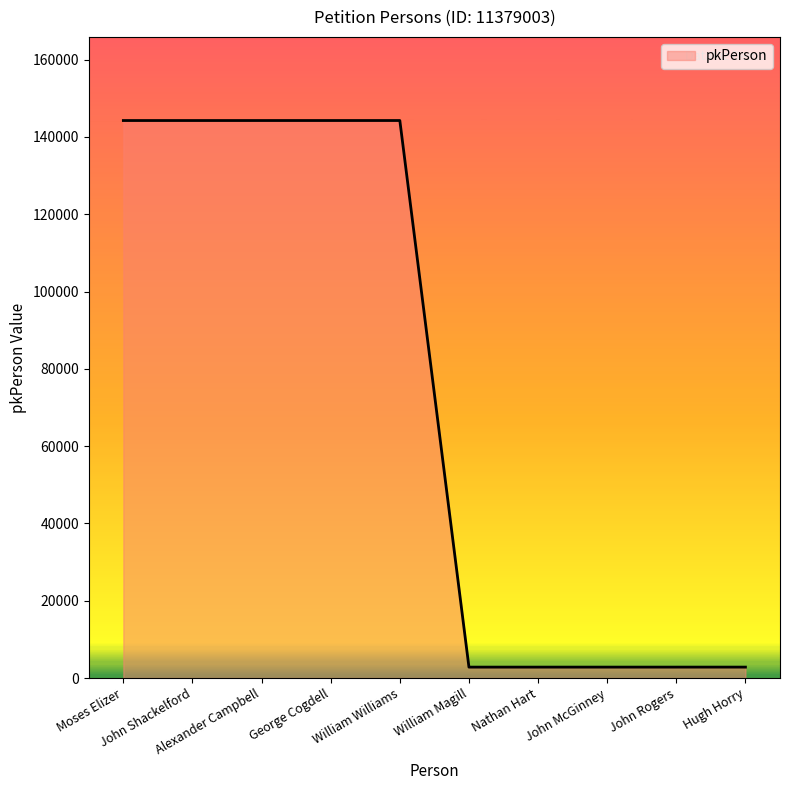

What is the maximum value shown in the chart?

144241